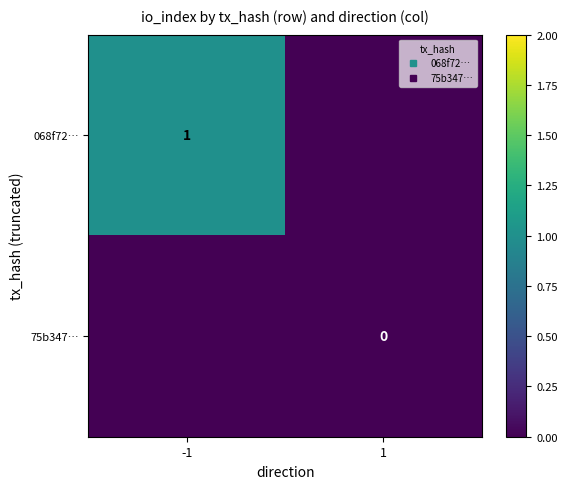

At -1, list the series in order from largest to smallest.

068f72…, 75b347…